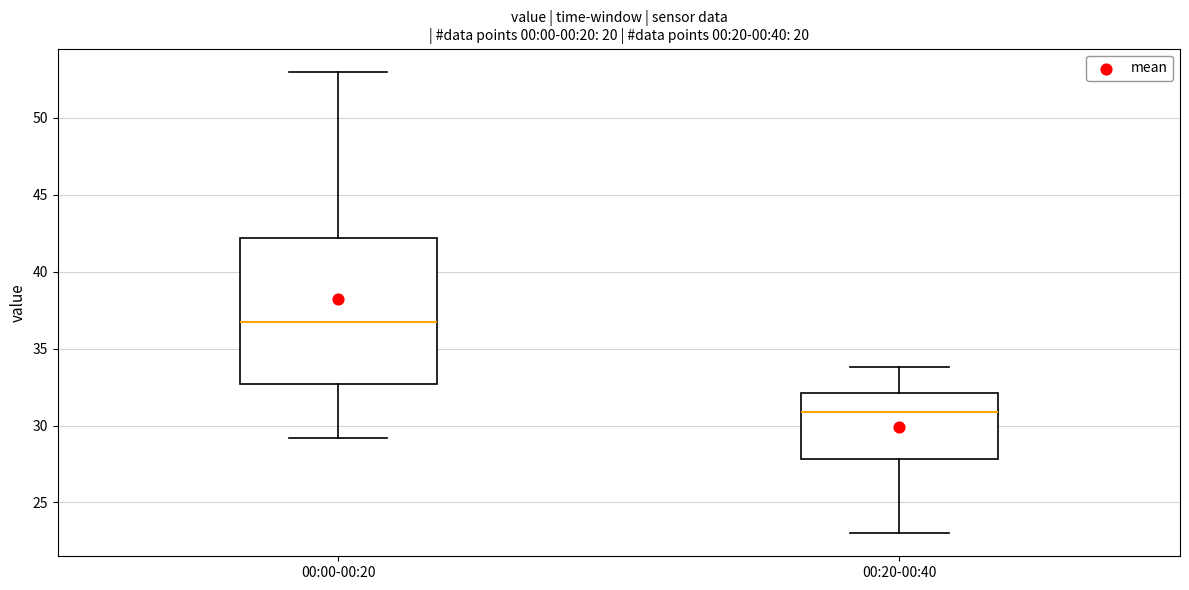

Which box is the tallest, from its lower edge to its upper edge?

00:00-00:20